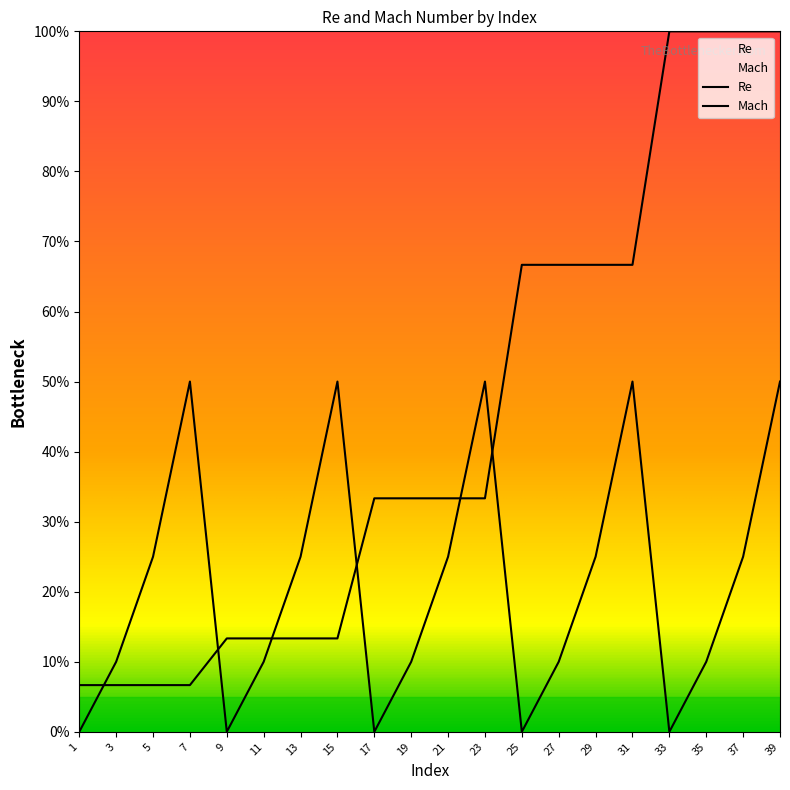

Does the chart display data point markers on the line(s)?

No